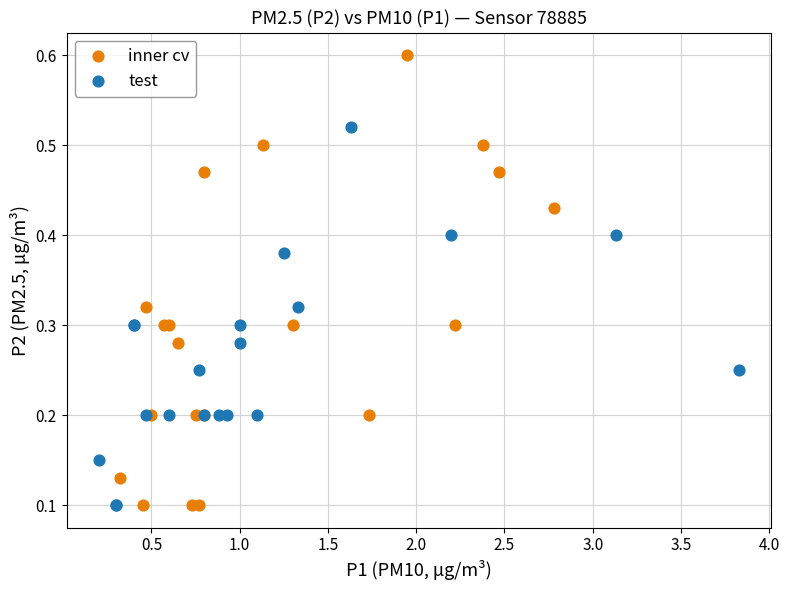

Which series has the largest Y range (max minus min)?

inner cv